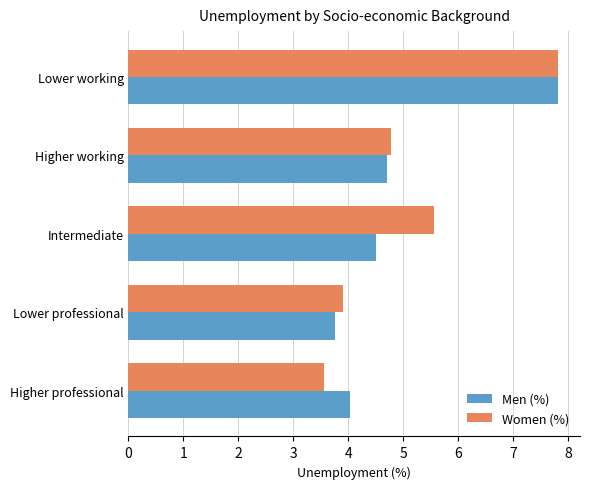

List the labels in order of Men (%) value, smallest first.

Lower professional, Higher professional, Intermediate, Higher working, Lower working